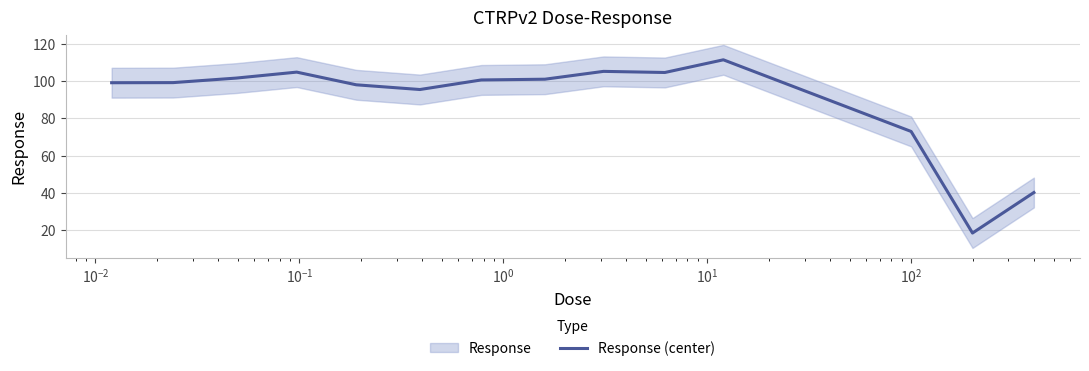

Is it true that the value at $\mathdefault{10^{-1}}$ is 104.8?

True